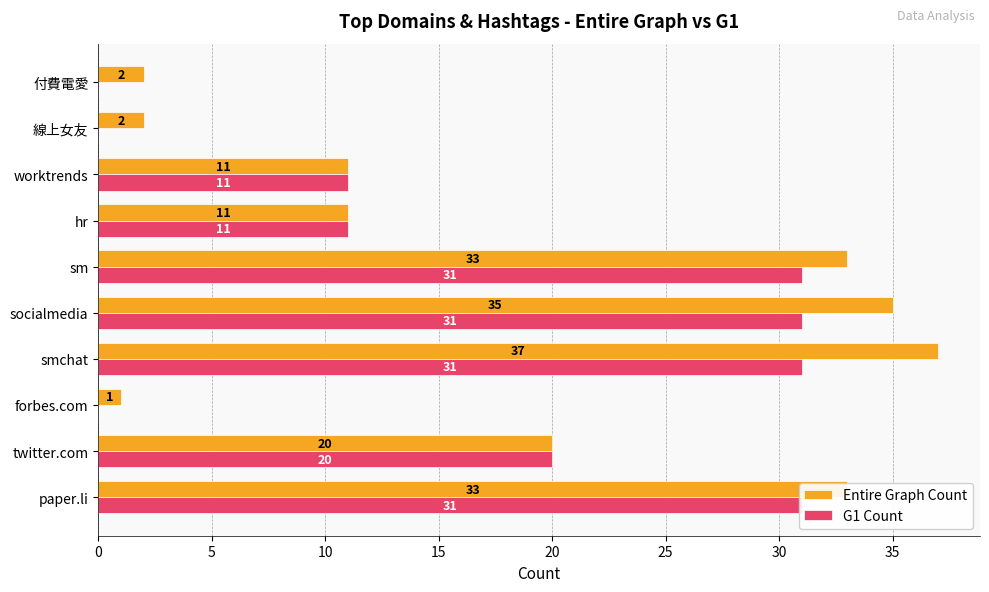

List the series in order of their peak value, highest first.

Entire Graph Count, G1 Count